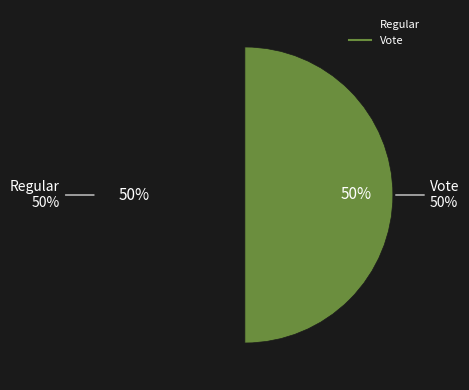

To the nearest percent, what portion does Regular represent?

50%